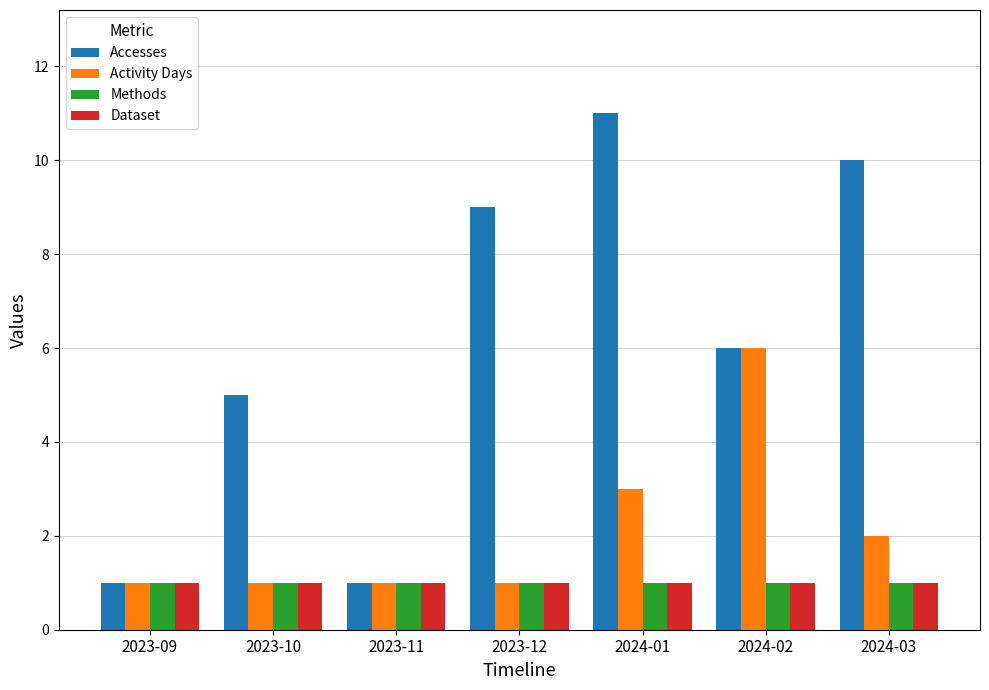

Between 2023-11 and 2024-03, which series saw the biggest shift?

Accesses